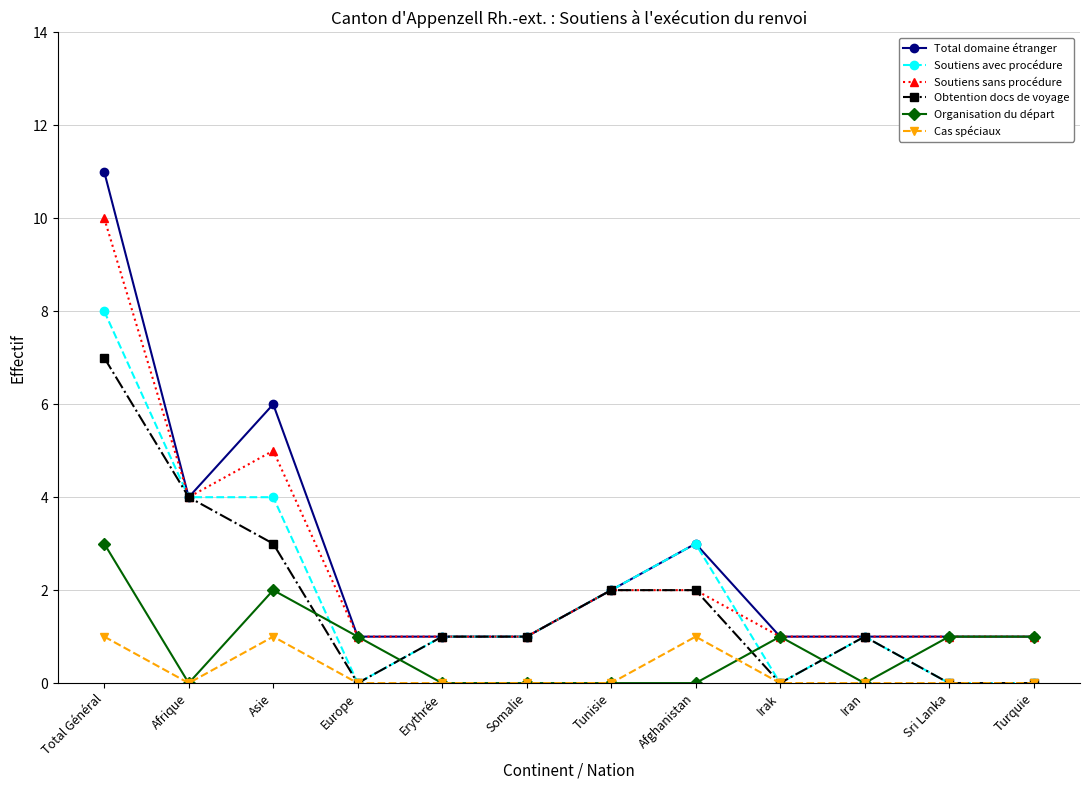

Rank the series by their maximum value, from highest to lowest.

Total domaine étranger, Soutiens sans procédure, Soutiens avec procédure, Obtention docs de voyage, Organisation du départ, Cas spéciaux